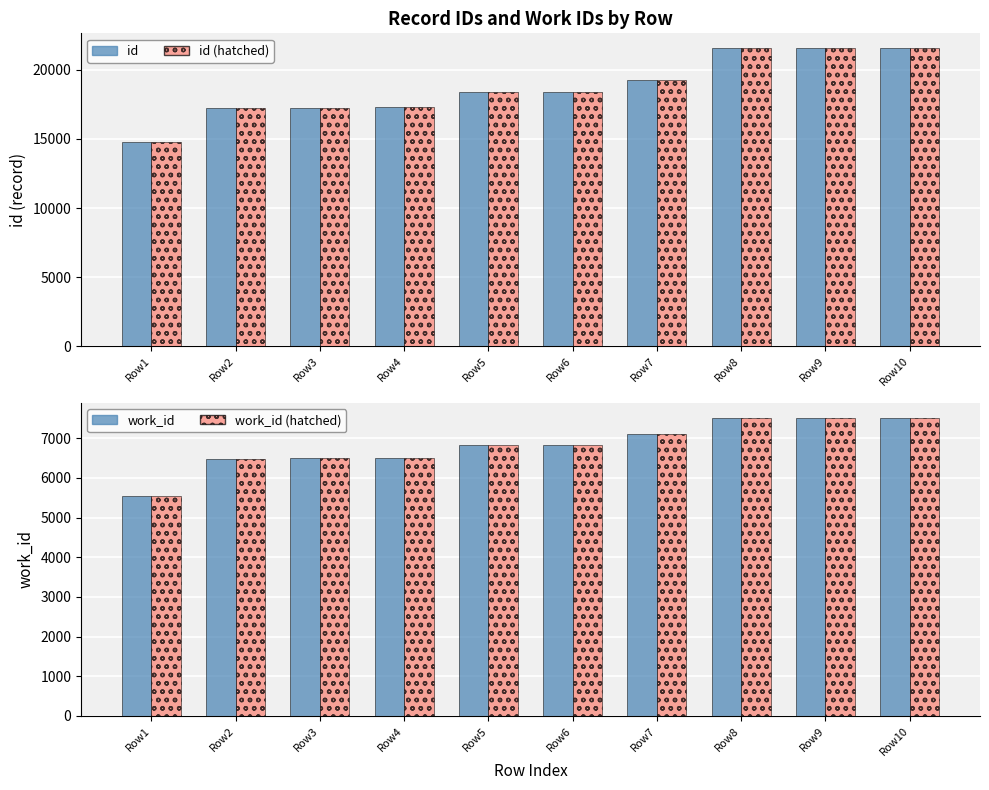

Count the number of categories in the chart.

10